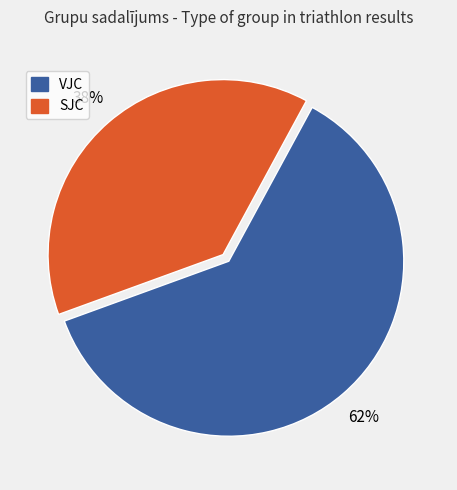

How many slices are in this pie chart?

2